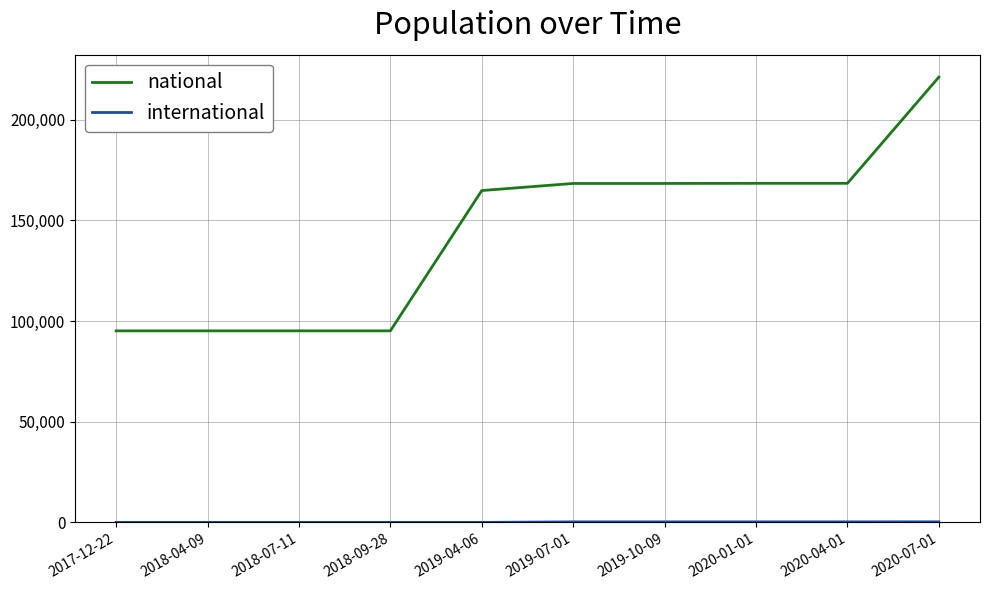

Which series has the largest total across all categories?

national